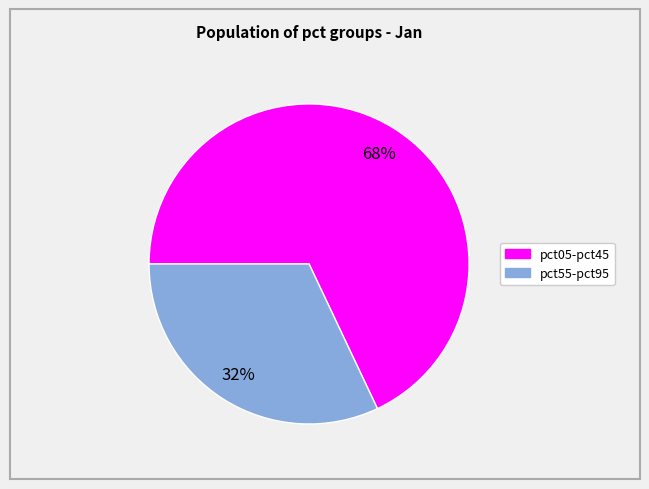

Is there a majority slice in this chart?

Yes